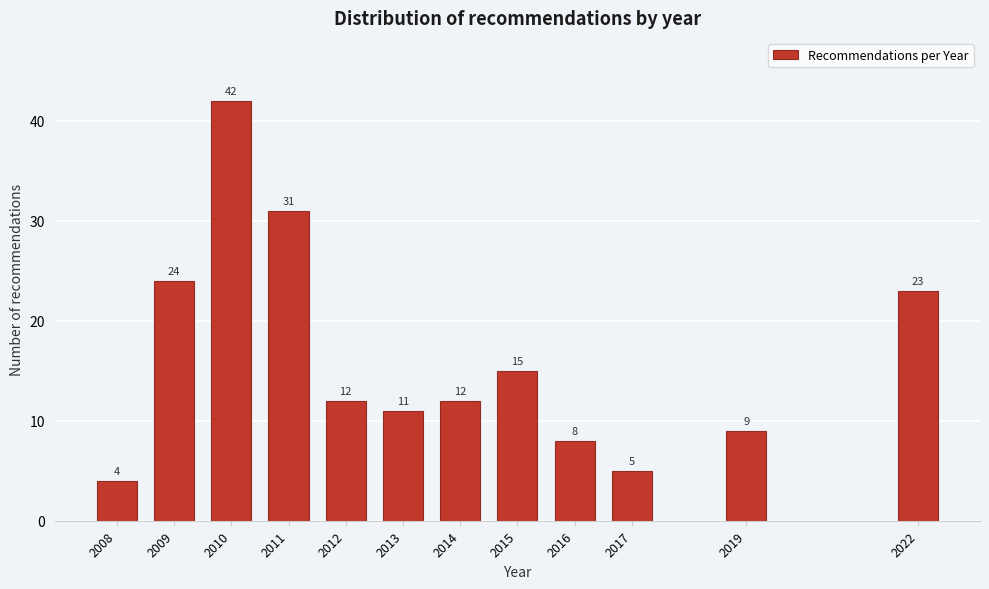

Reading left to right, list all the values displayed in this chart.

4	24	42	31	12	11	12	15	8	5	9	23